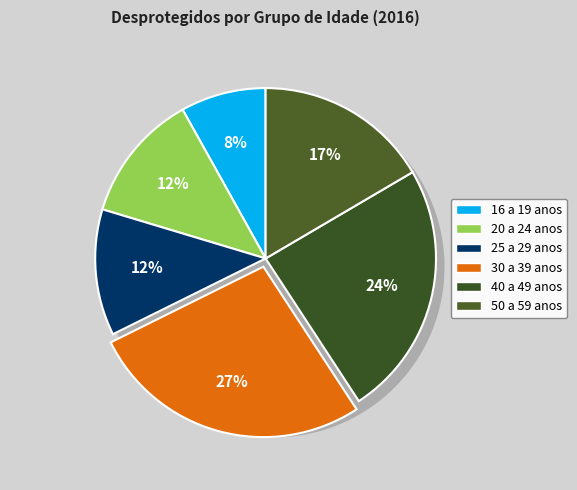

Is 25 a 29 anos the majority of the pie?

No